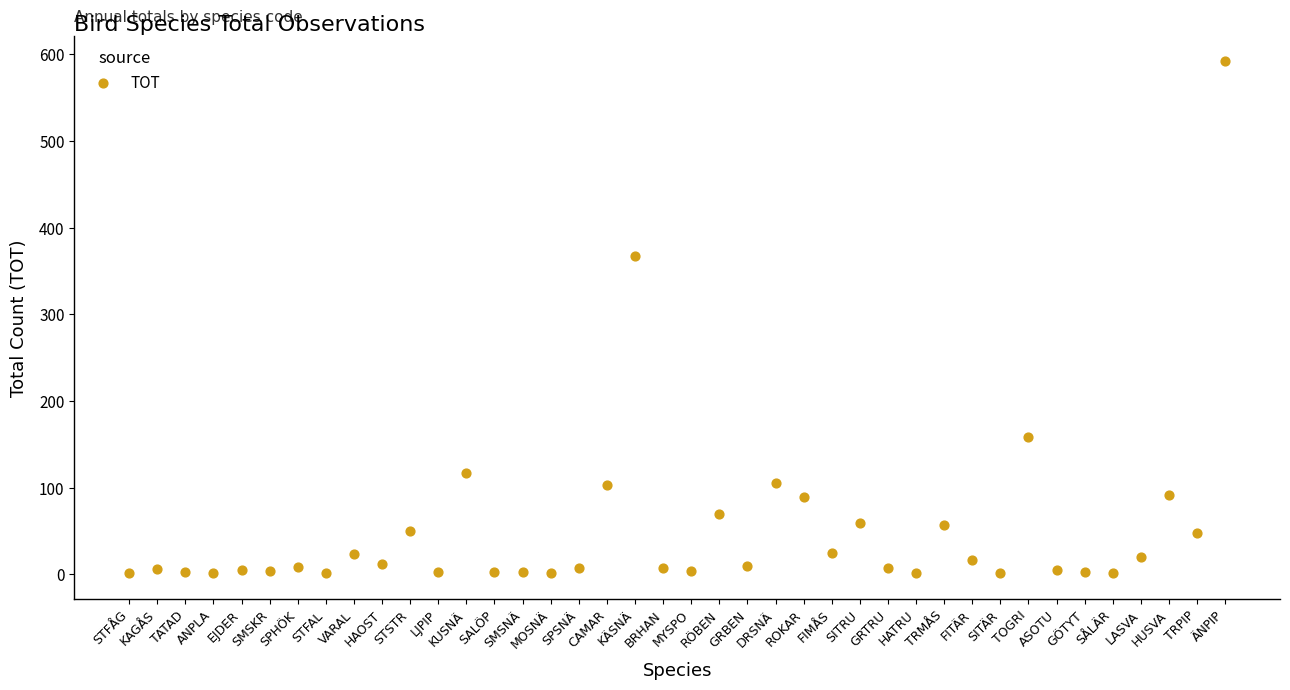

What Y value in the scatter plot is closest to 296?

367